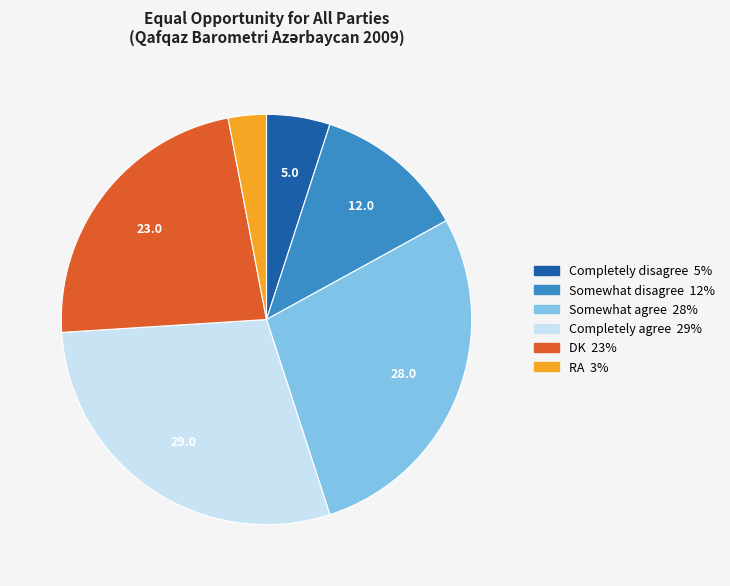

The Completely disagree slice represents 12% of the pie. True or false?

False